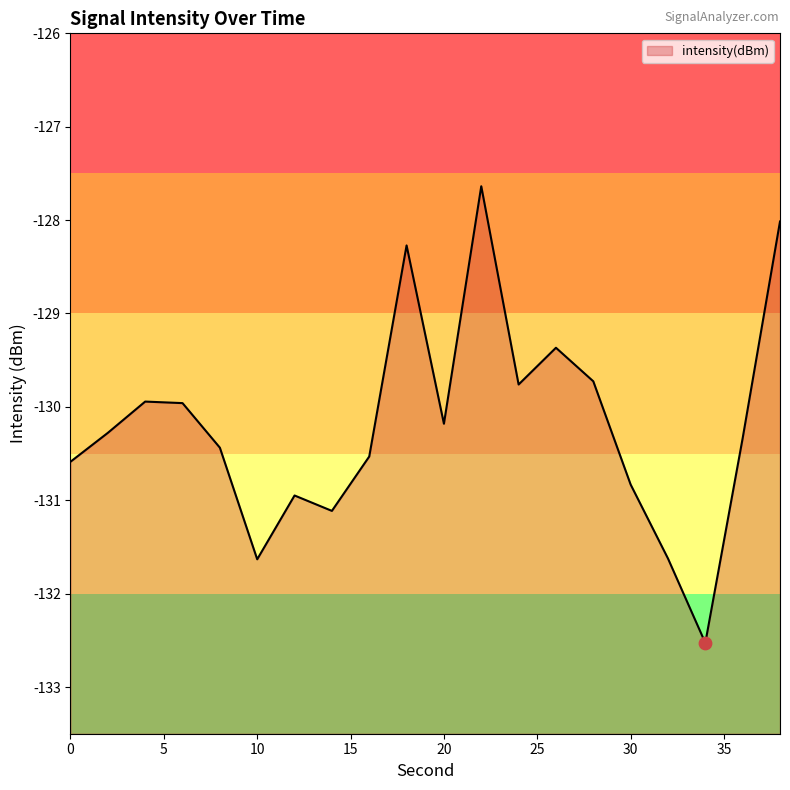

What is the change in value from 26 to 38?

+1.4